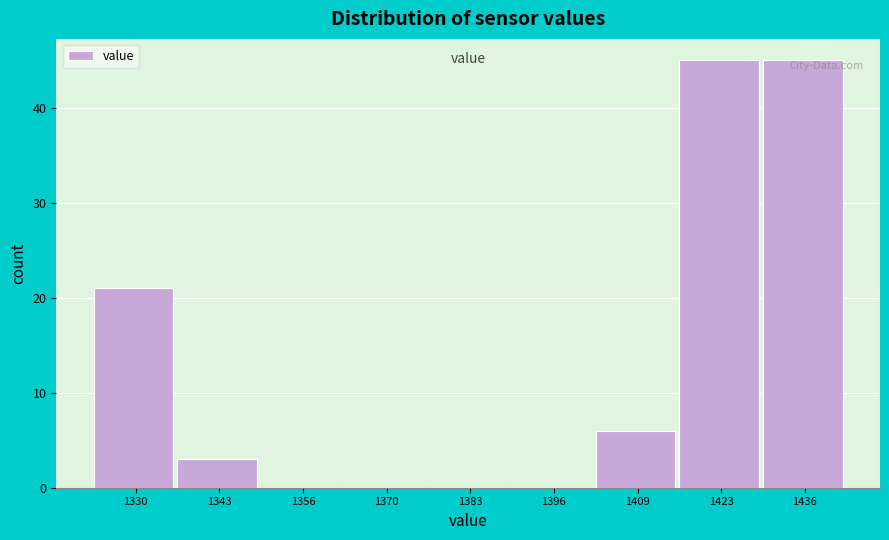

How tall is the bar that spans 1402 to 1416 on the x-axis? Neither the bar edges nor the heights are printed on the chart, so give them approximately, as read against the axes.

6